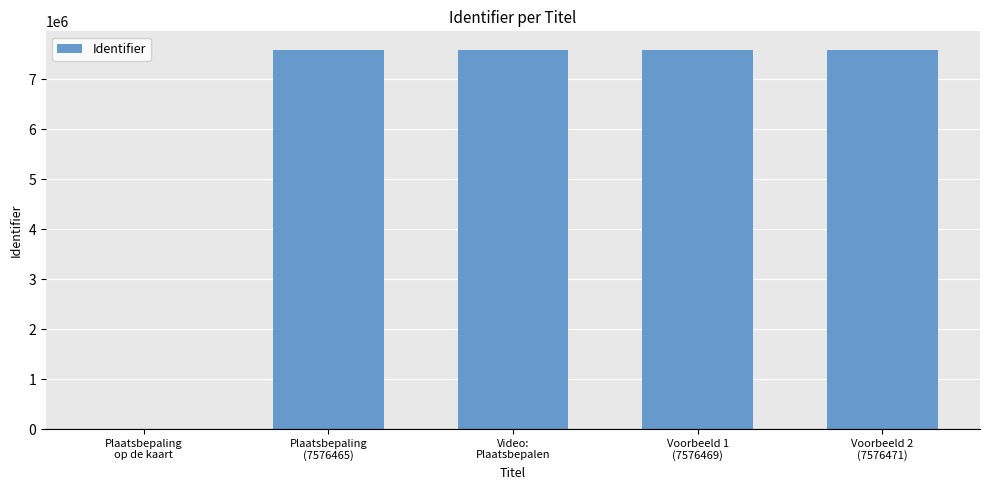

What is the sum of all values?

30305872